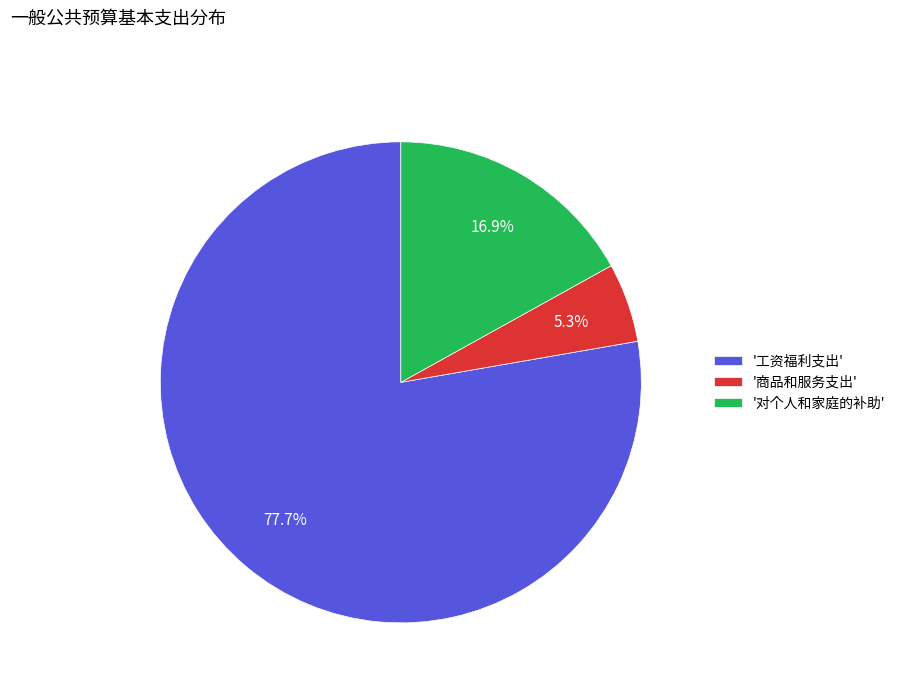

Combined, what portion of the pie is '工资福利支出' and '对个人和家庭的补助'?

94.7%